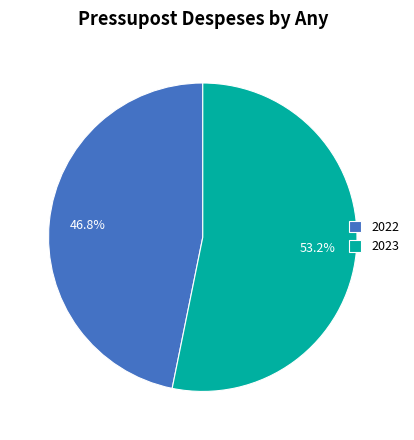

What portion of the pie excludes 2023?

46.8%